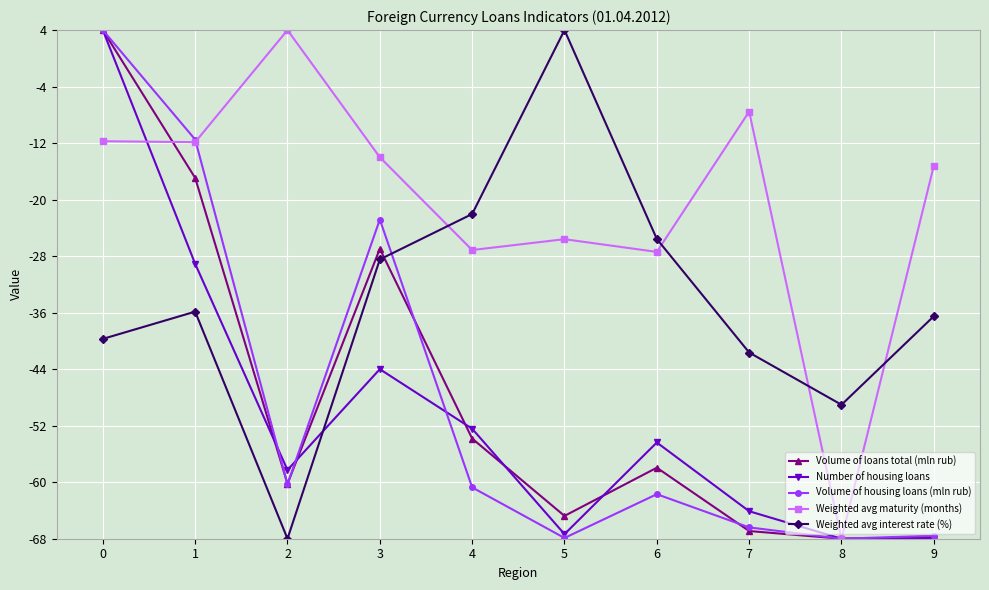

In Volume of housing loans (mln rub), how many points are higher than both neighbors (excluding endpoints)?

2